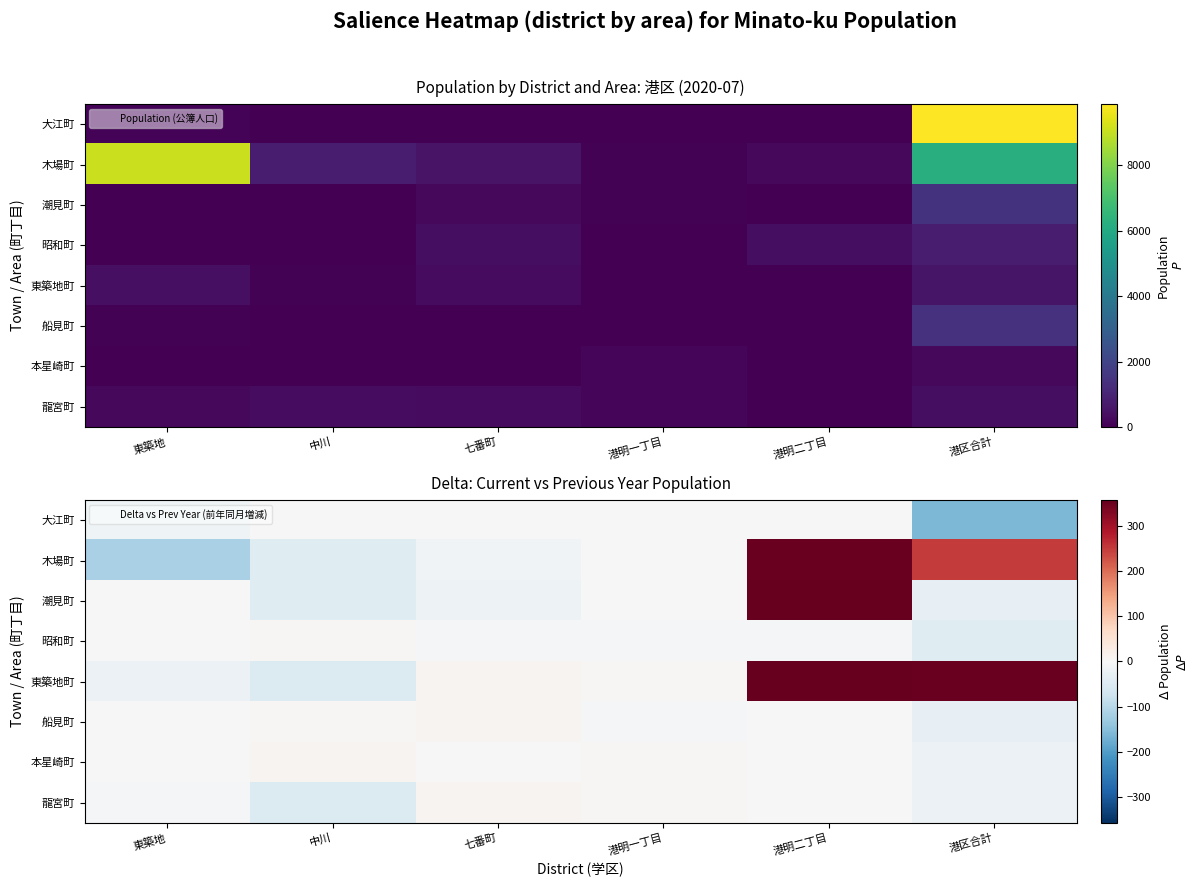

Rank the categories by 本星崎町 value from highest to lowest.

中川, 港明一丁目, 東築地, 七番町, 港明二丁目, 港区合計